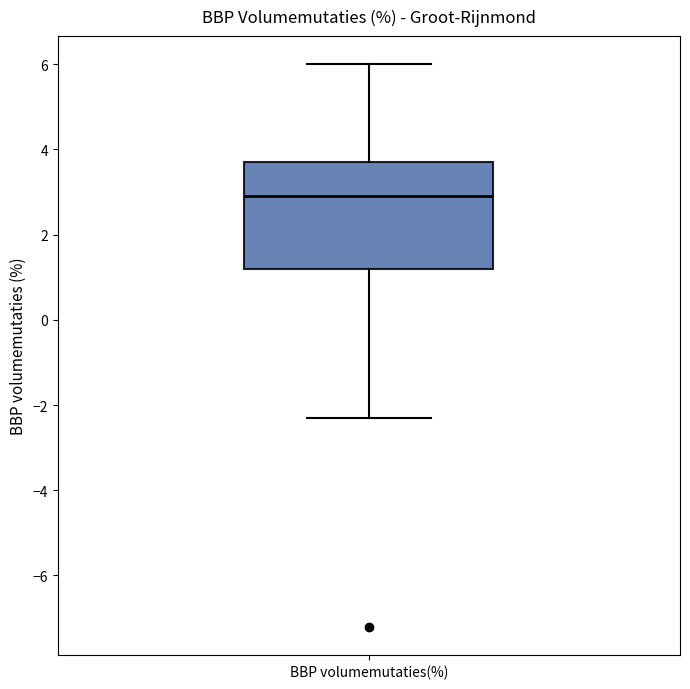

Transcribe this box plot: give where the median line is, the range the box spans, and where the two whiskers end, as read against the y-axis. The values are not printed on the chart, so give them approximately, as read against the axis.

median 3.0, box 1.2 to 3.8, whiskers -2.2 to 6.0